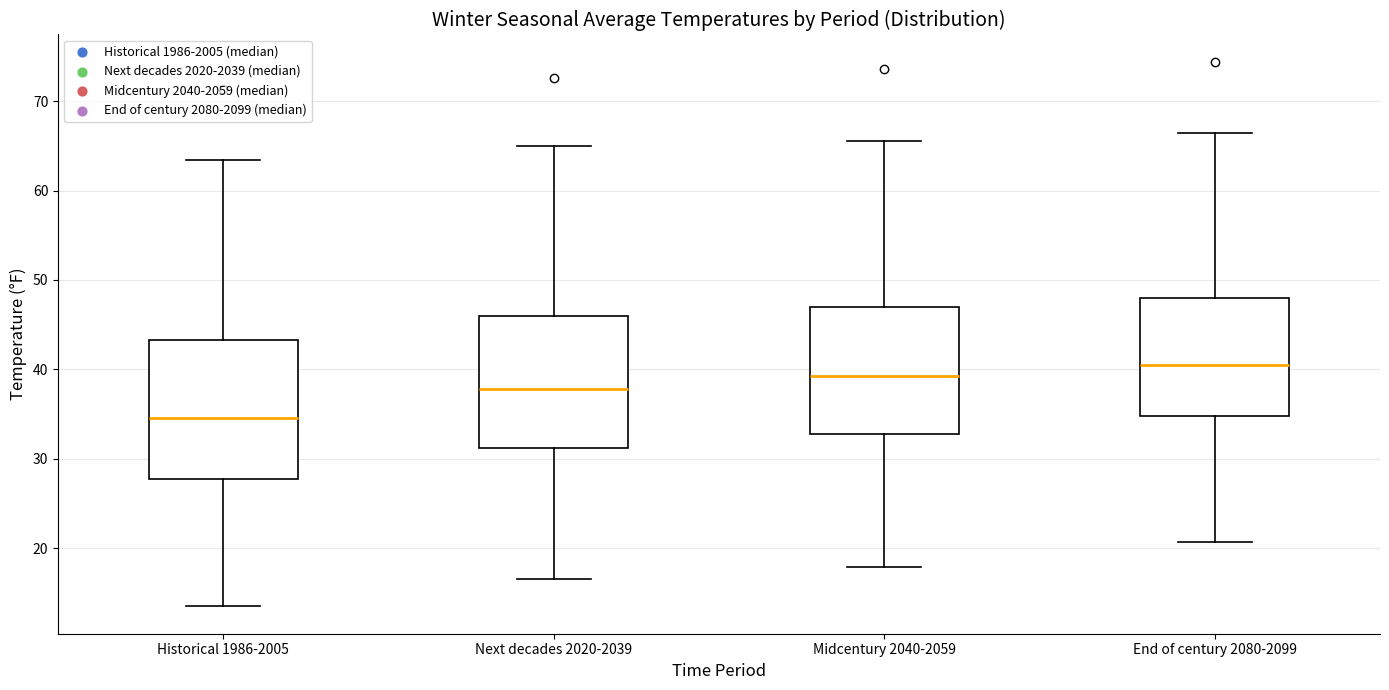

Reading left to right, read every box against the y-axis: the position of its median line, the range the box covers, and the ends of its whiskers. The values are not printed on the chart, so give them approximately, as read against the axis.

Historical 1986-2005: median 35, box 28 to 43, whiskers 13 to 63
Next decades 2020-2039: median 38, box 31 to 46, whiskers 17 to 65
Midcentury 2040-2059: median 39, box 33 to 47, whiskers 18 to 66
End of century 2080-2099: median 40, box 35 to 48, whiskers 21 to 66